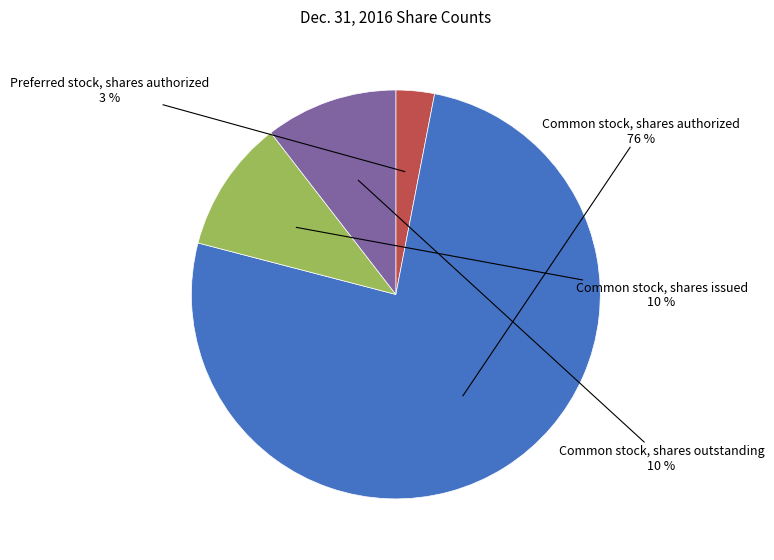

To the nearest percent, what is the average slice percentage?

25%